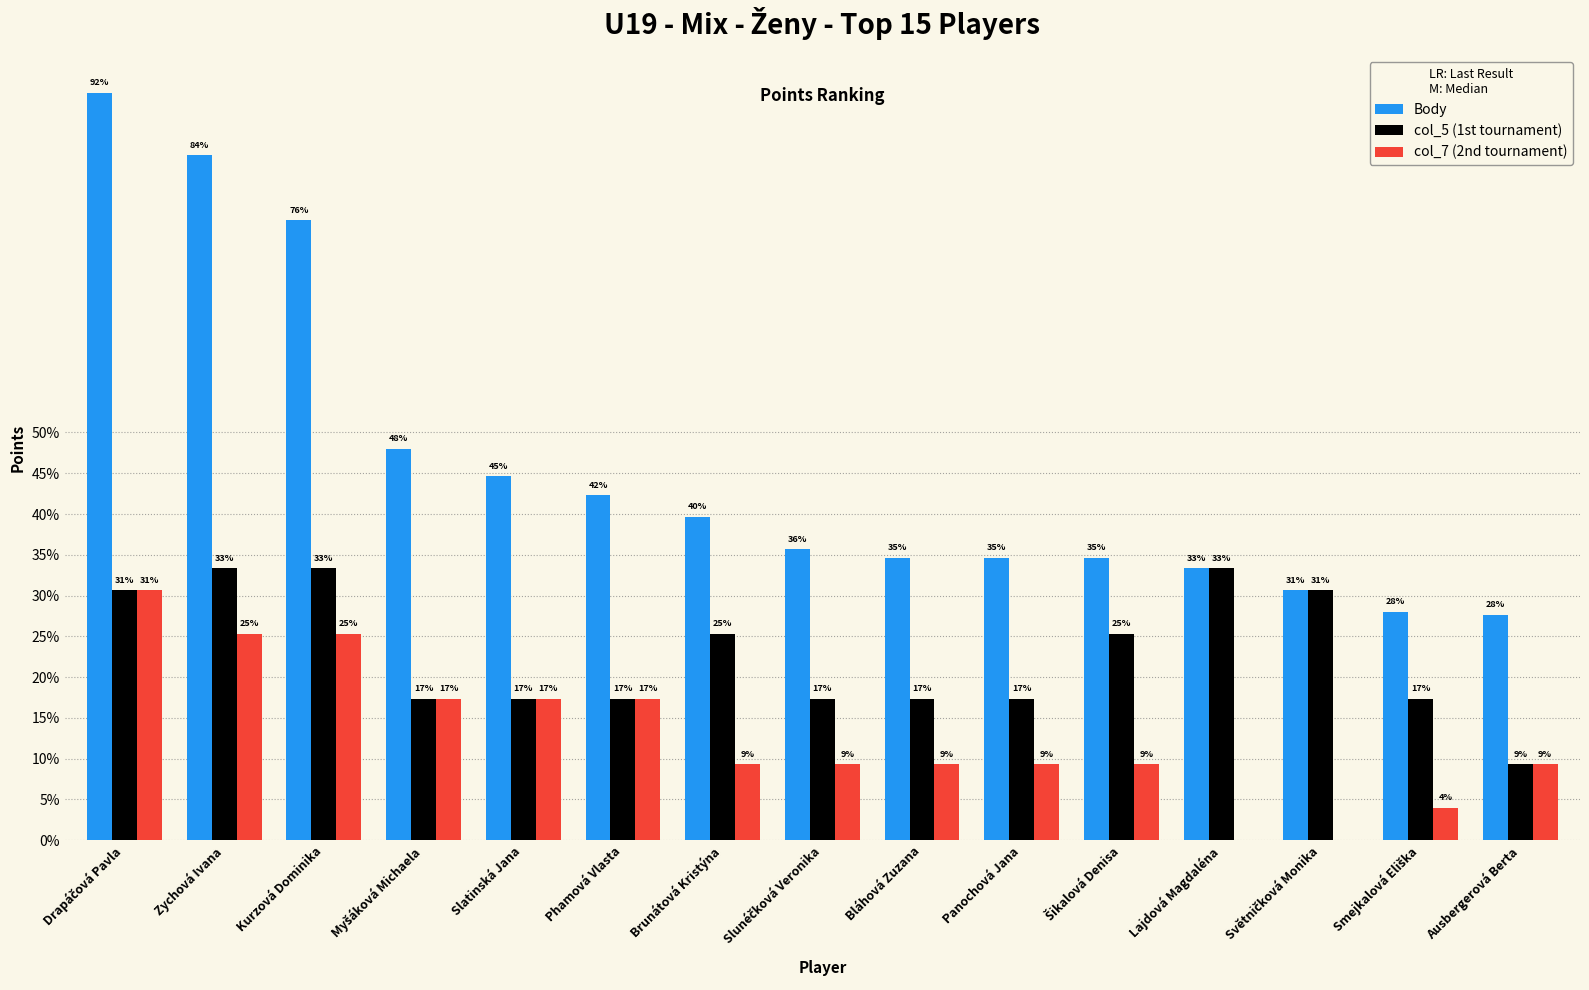

What are all the series names shown in the legend?

Body, col_5 (1st tournament), col_7 (2nd tournament)